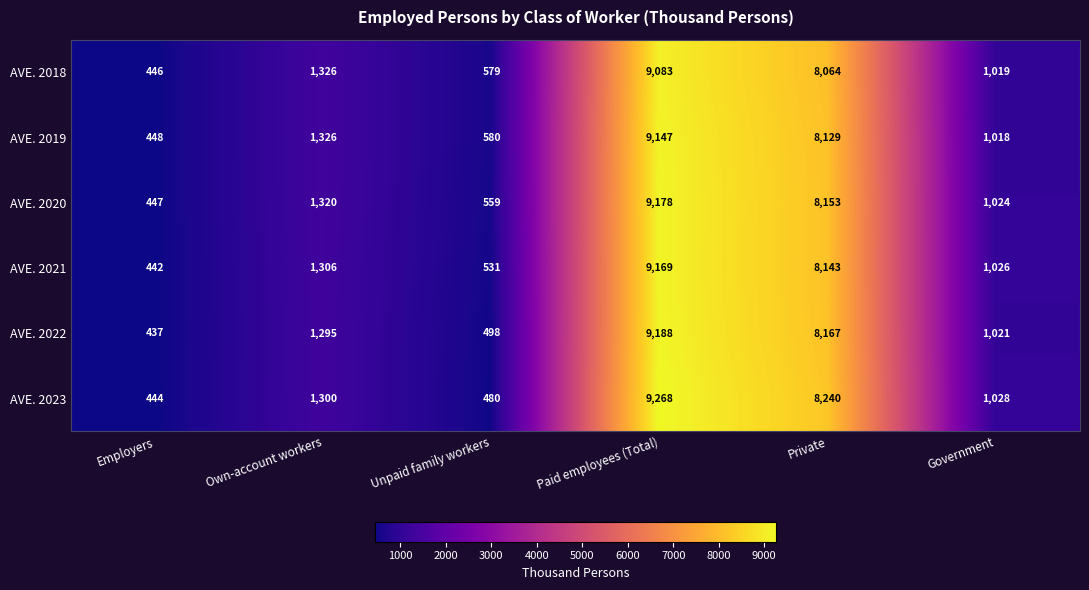

What value does the AVE. 2019 series have at Employers, to the nearest 100?

400